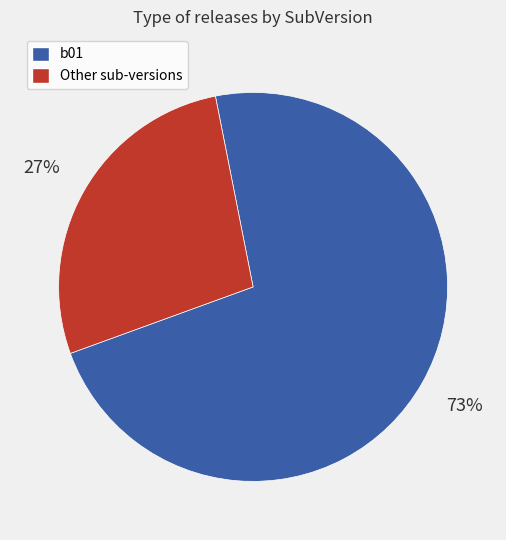

Is there a majority slice in this chart?

Yes